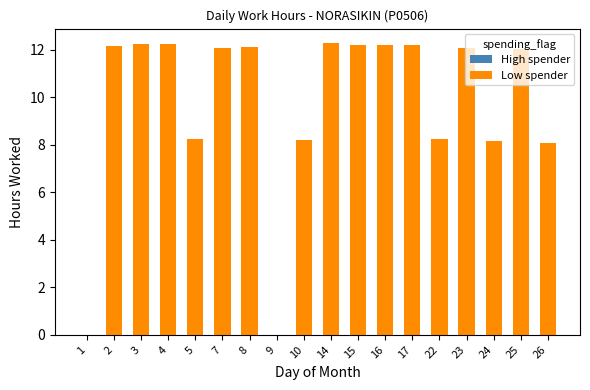

Between 14 and 22, which is larger?

14